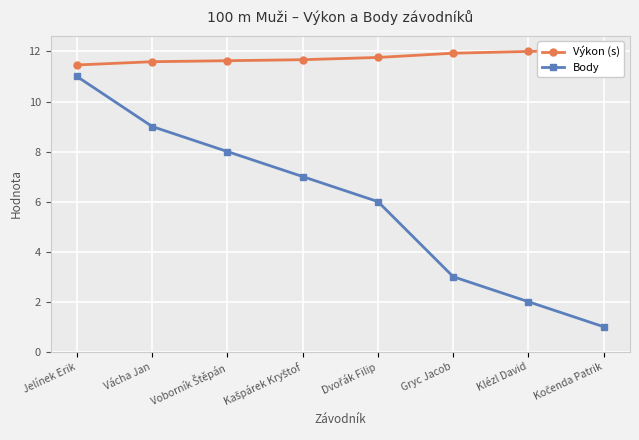

What is the label of the 5th point from the left?

Dvořák Filip